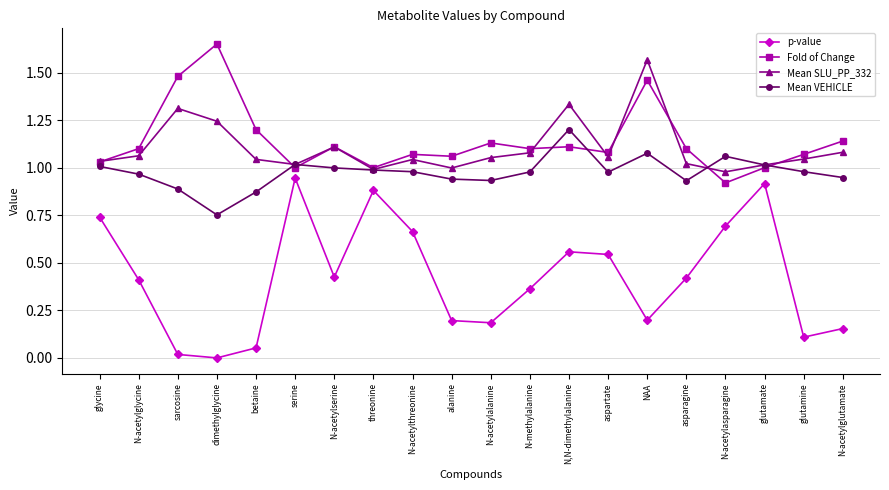

Is this an area chart (filled region under the line)?

No